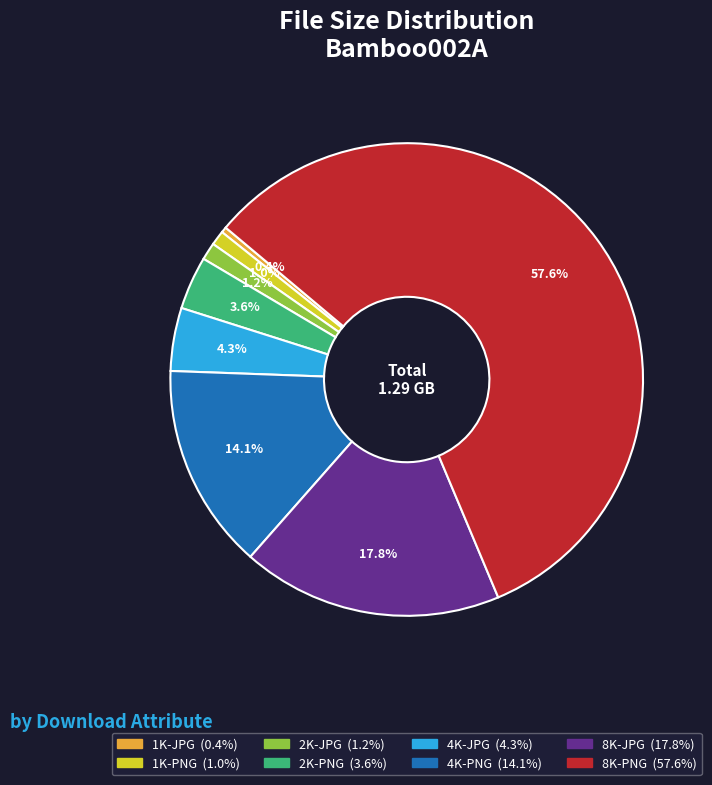

To the nearest percent, what is the combined percentage of 8K-JPG and 8K-PNG?

75%